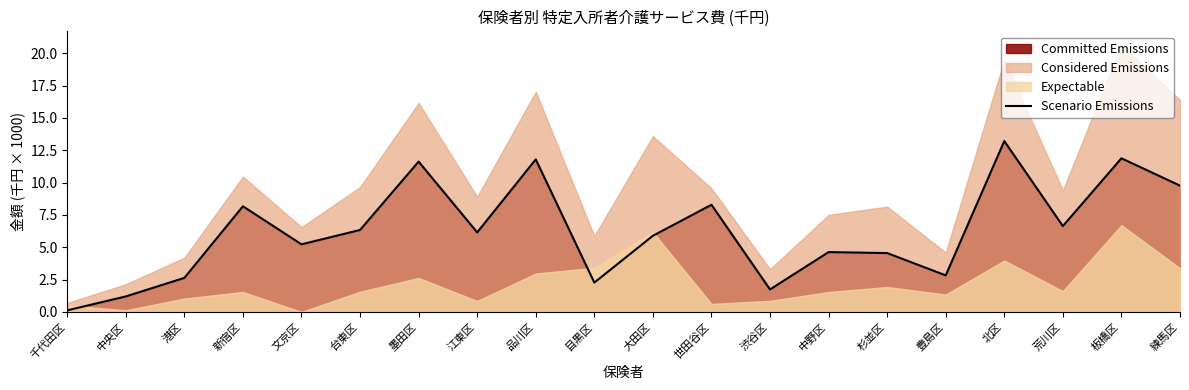

At which category does the data reach its first local valley?

文京区